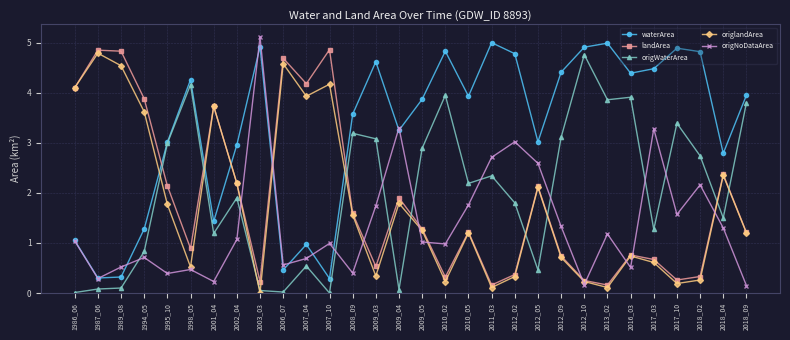

Is it true that waterArea equals 0.7 at 1995_10?

False